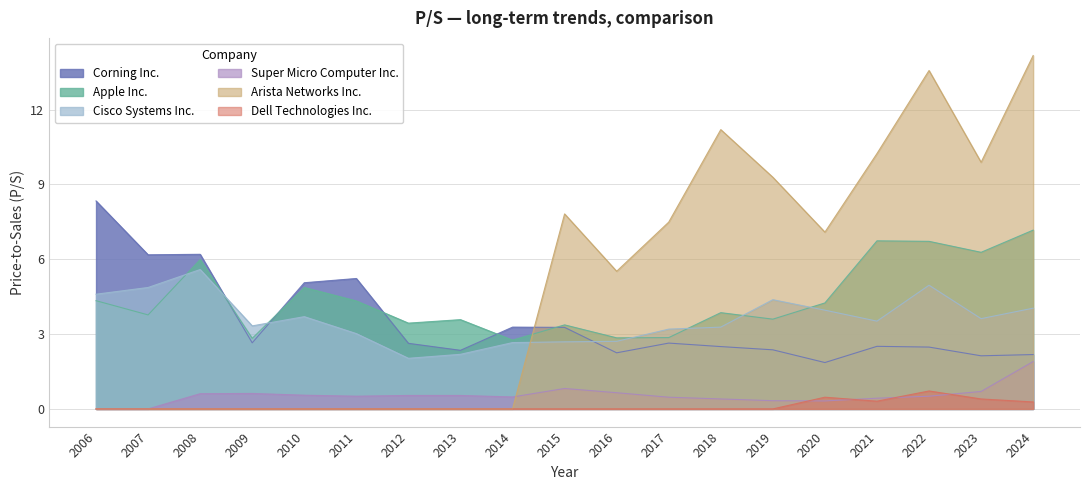

What is the spread (max minus min) of values at 2013?

3.6